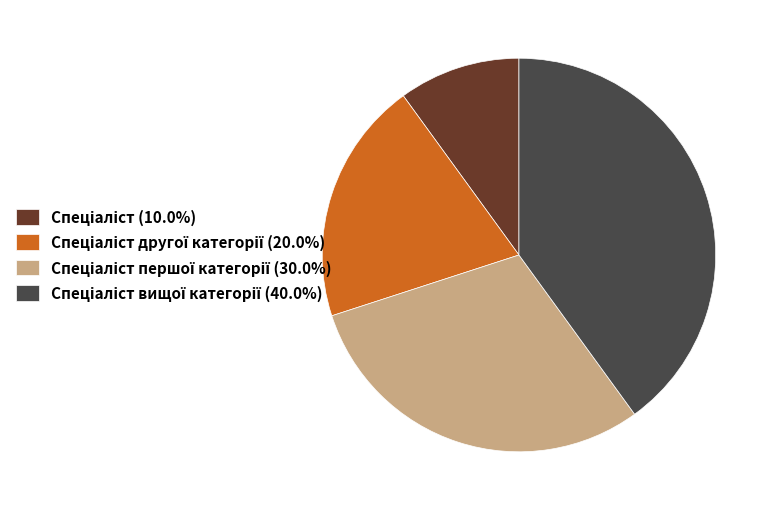

How many segments does this pie chart have?

4